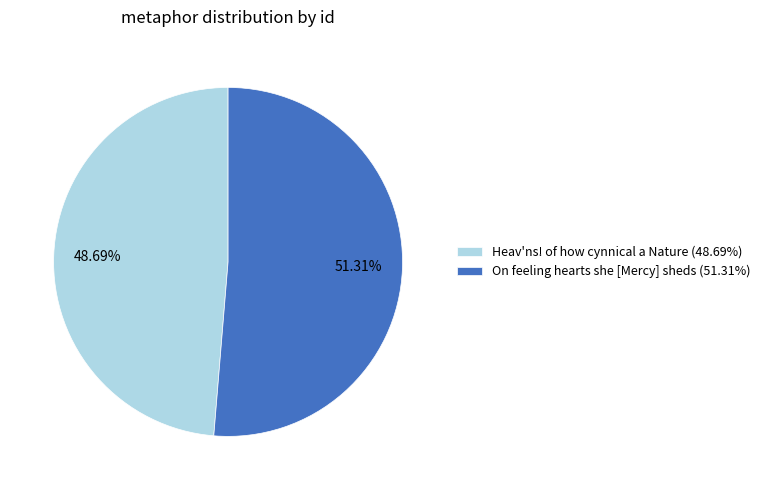

Count the number of slices in the pie.

2